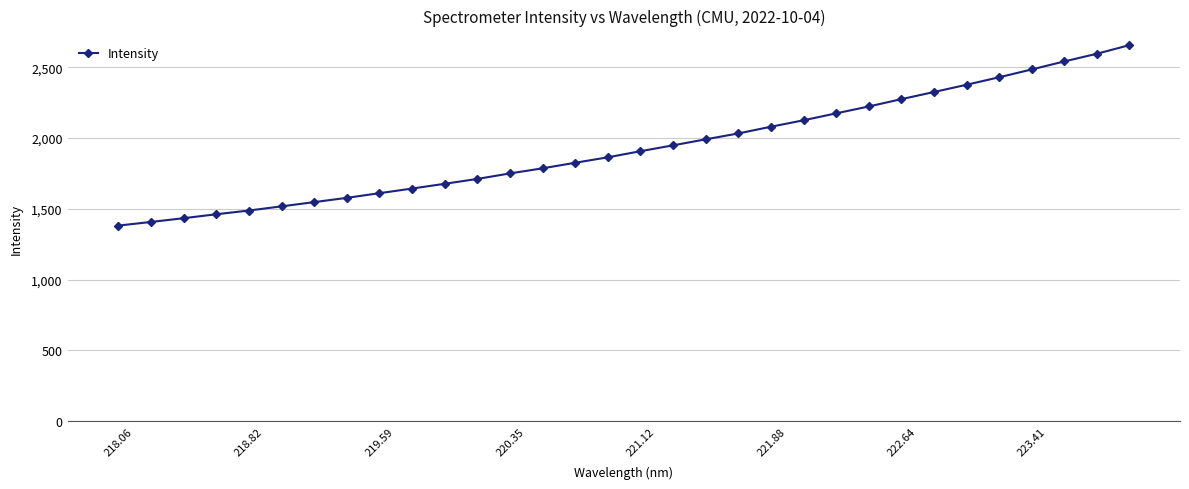

What is the value of the 5th point from the left?

1487.6